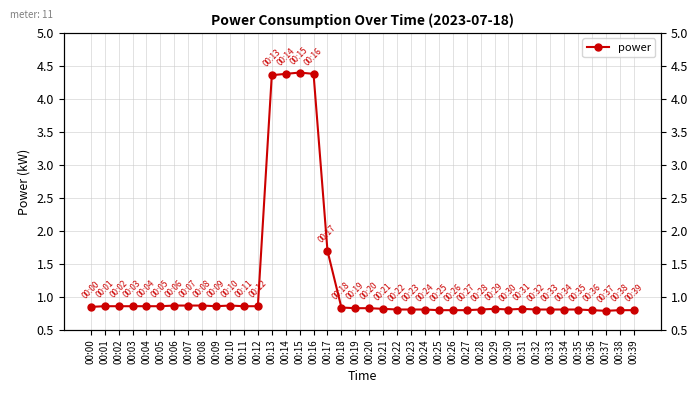

Which has a higher value, 00:34 or 00:22?

00:34